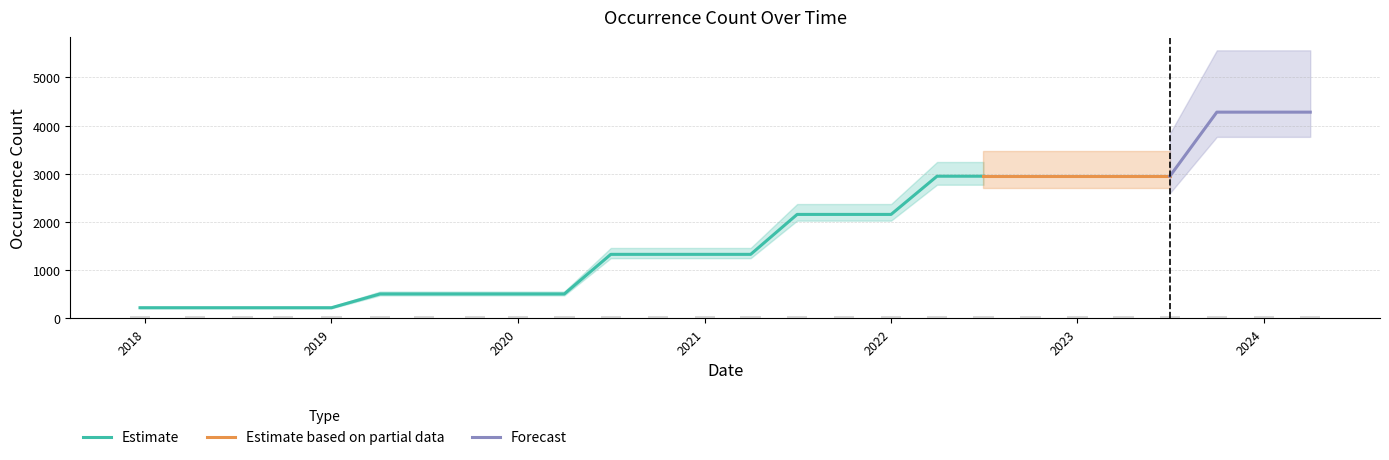

Which has a higher value, 2021-01-01 or 2021-07-01?

2021-07-01